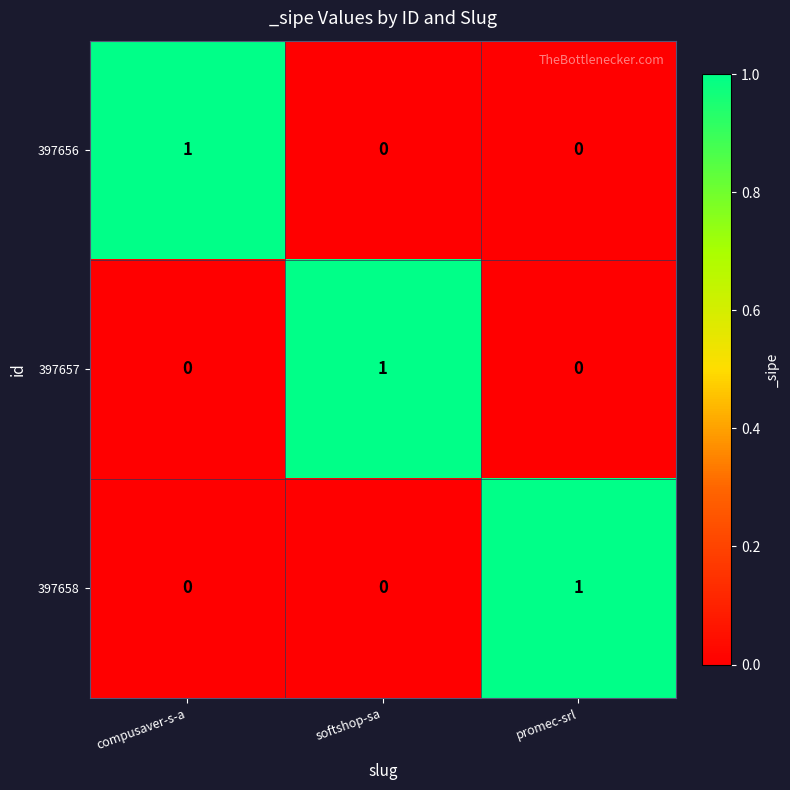

How many series are shown in this chart?

3